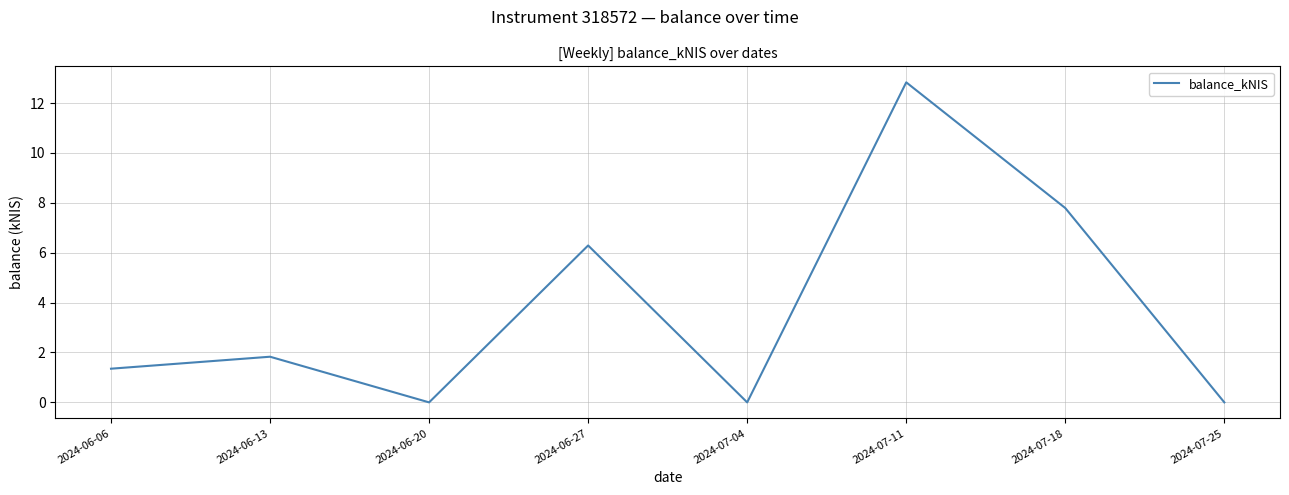

What is the sum of all values?

30.1